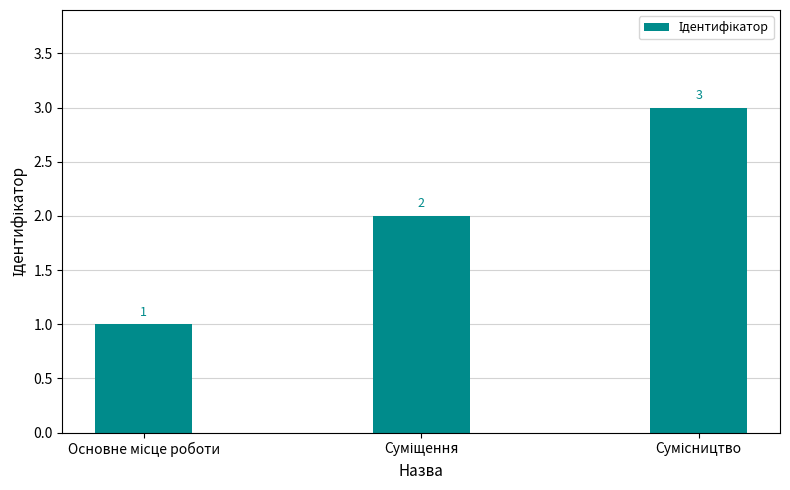

Count the values in the range 1 to 3.

3